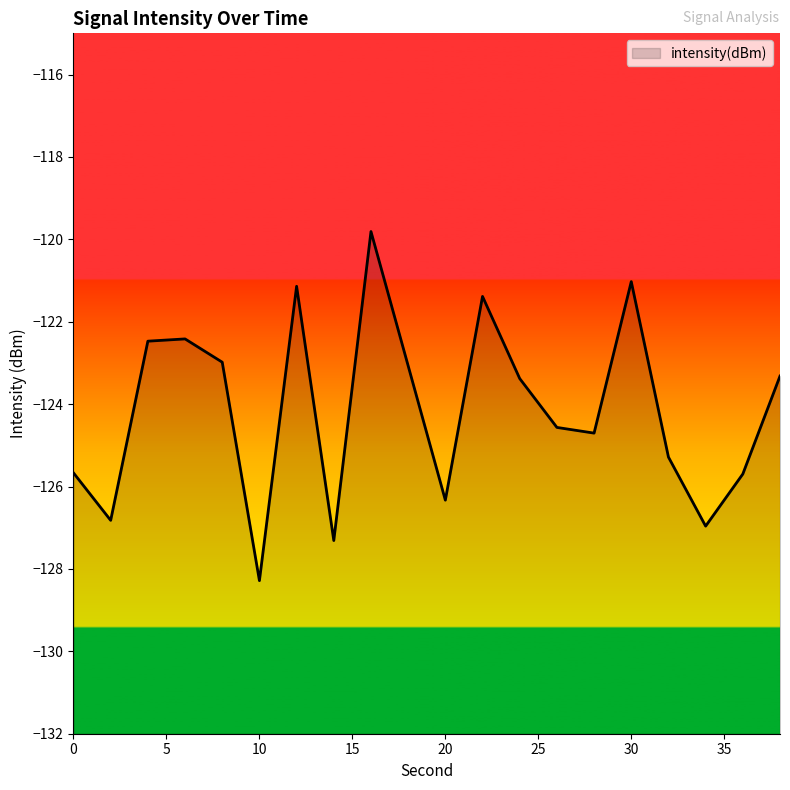

Rank the categories by value from lowest to highest.

10, 14, 34, 2, 20, 36, 0, 32, 28, 26, 24, 38, 18, 8, 4, 6, 22, 12, 30, 16